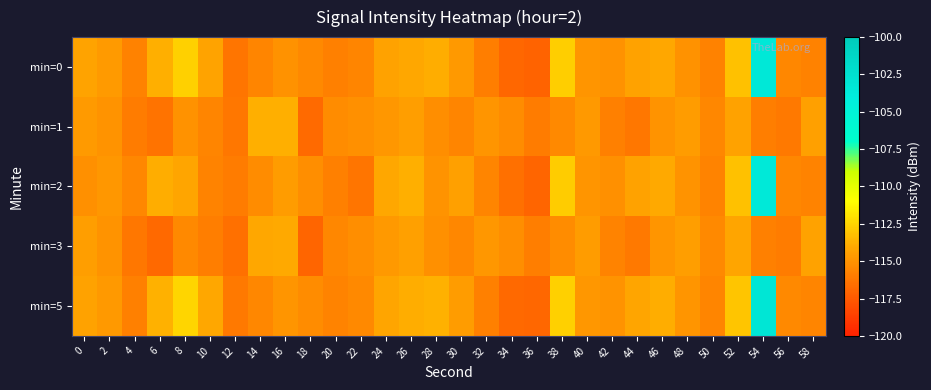

Rank the series by their maximum value, from lowest to highest.

min=3, min=1, min=2, min=0, min=5